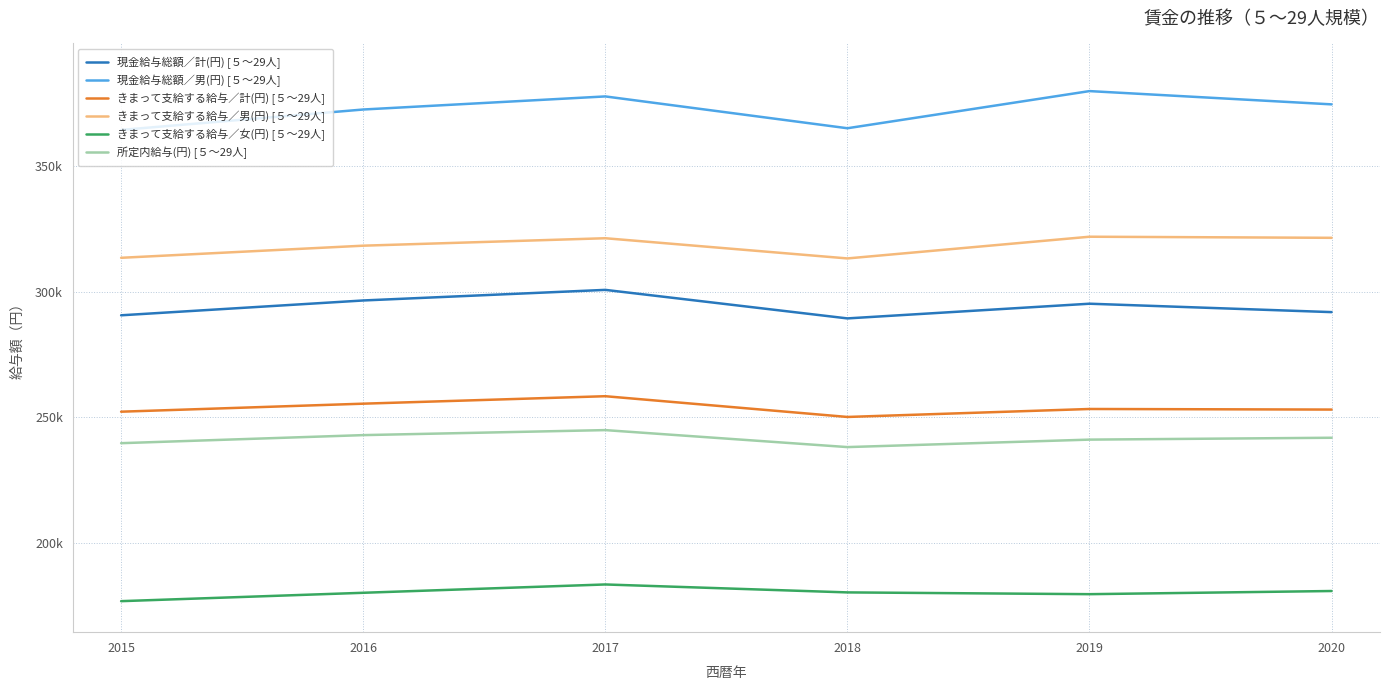

Where is the first local minimum for 現金給与総額／計(円) [５～29人]?

2018